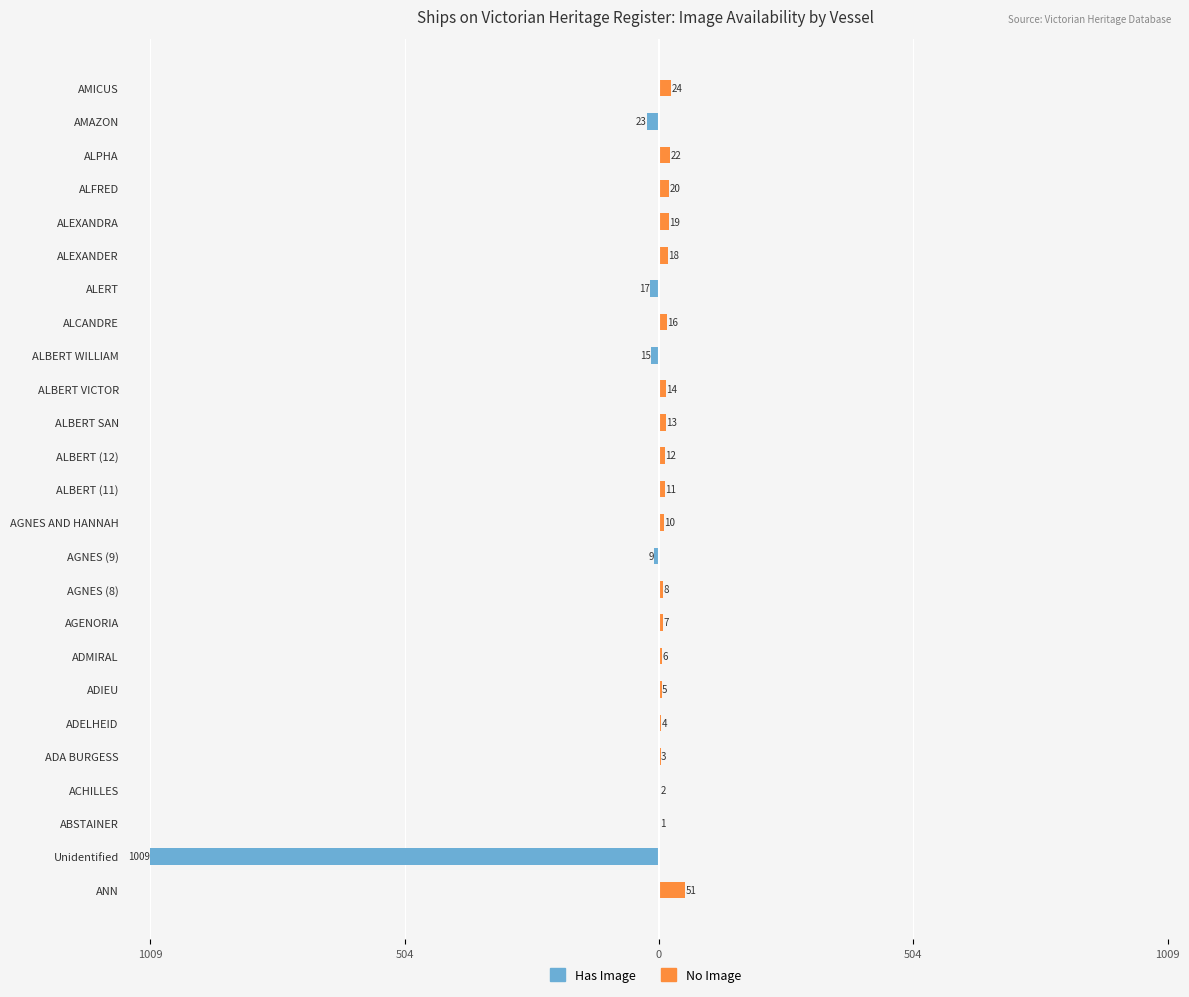

What is the difference between the second highest and second lowest values in the No Image series?

24